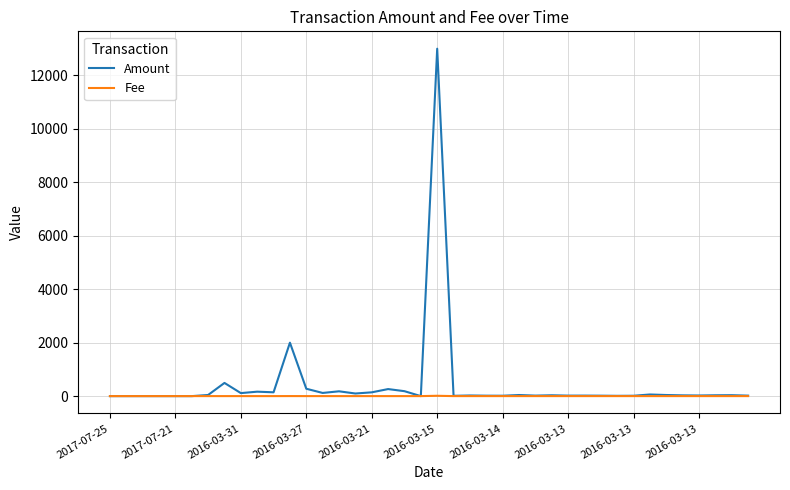

Which series has the widest spread of values?

Amount